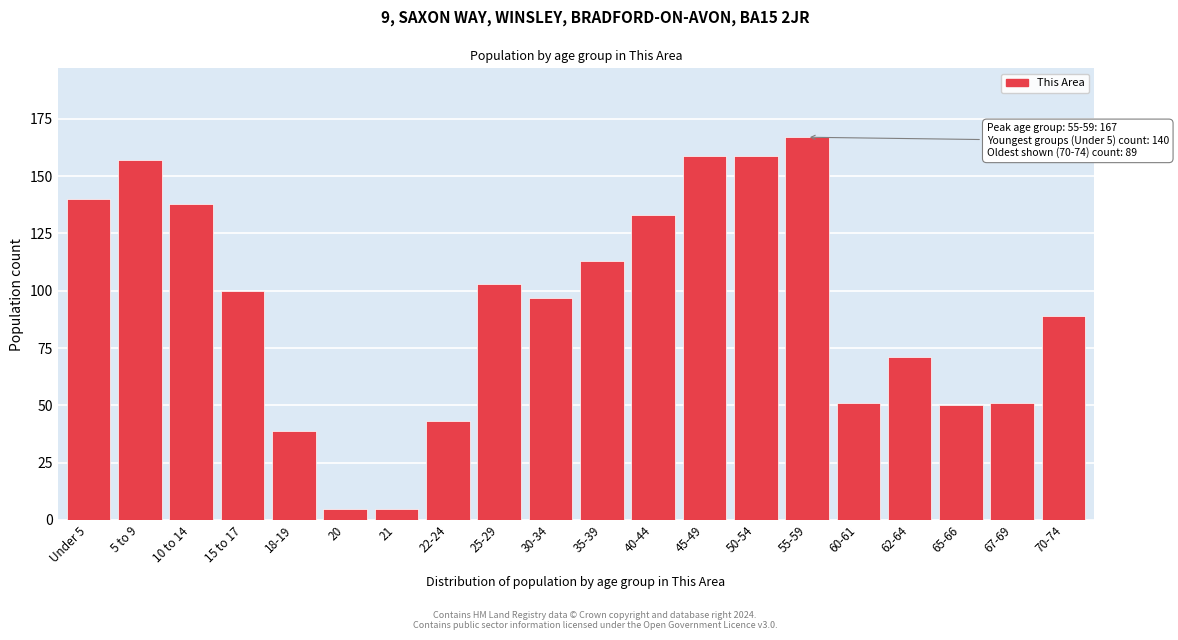

Reading left to right, transcribe all the data shown in this chart.

140	157	138	100	39	5	5	43	103	97	113	133	159	159	167	51	71	50	51	89